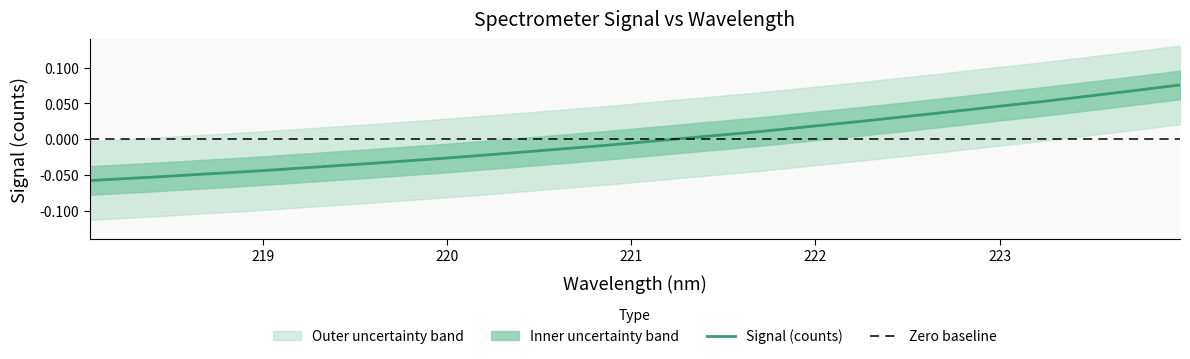

True or false: the data has more than 0 interior local peaks.

False